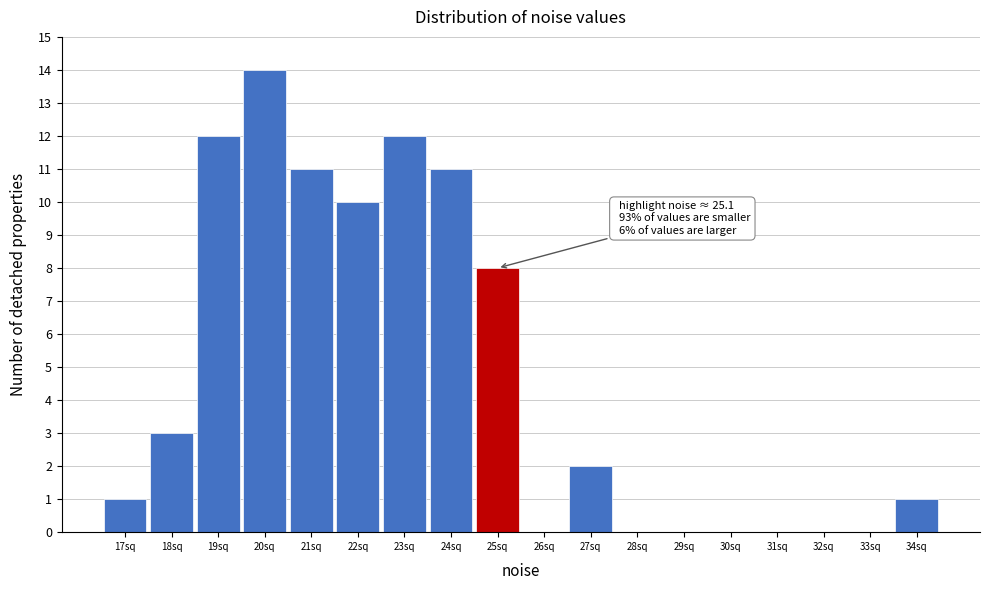

Over which range of the x-axis is the bar tallest?

19.5 to 20.5